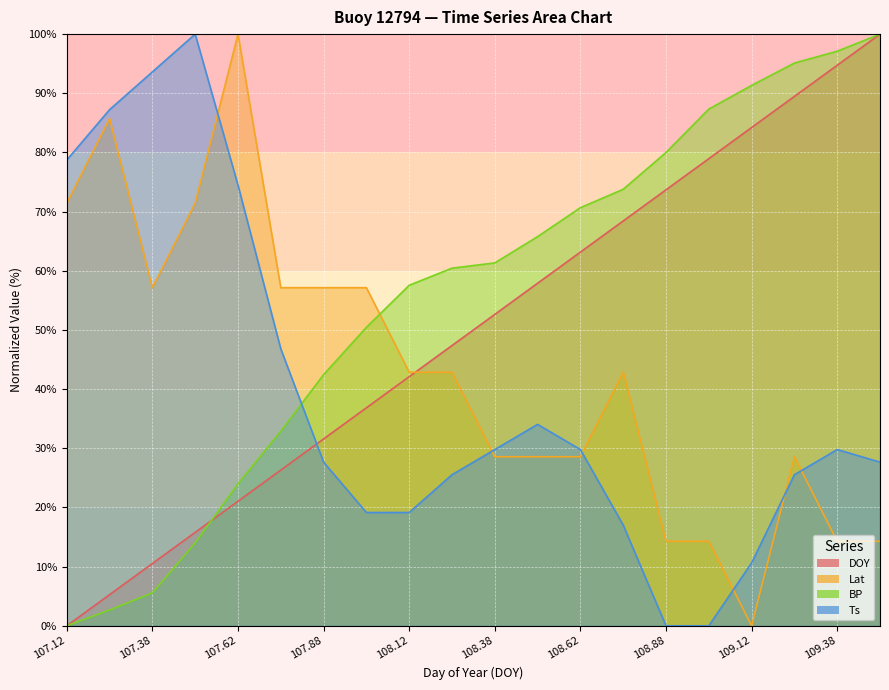

What is the total value across all series at 108.0?

163.6